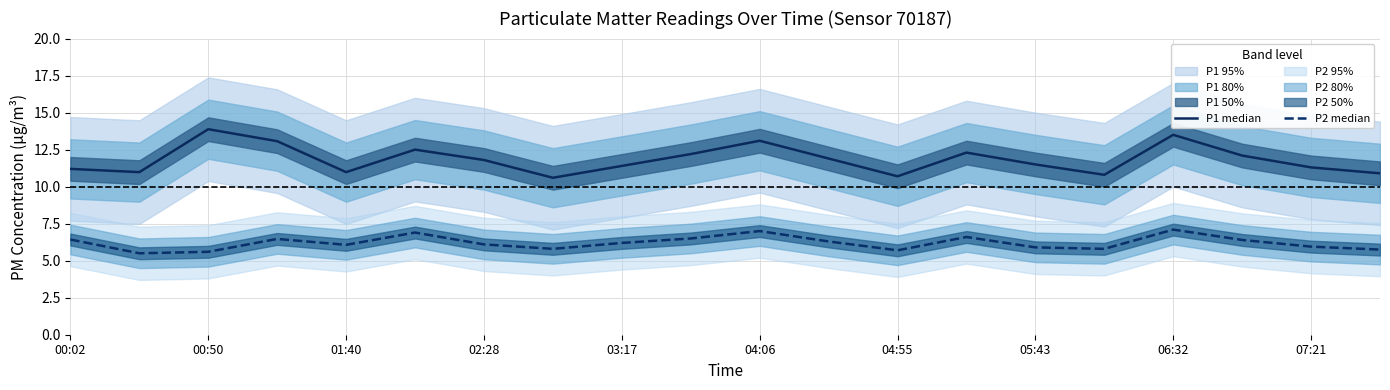

How many distinct data groups are displayed?

2